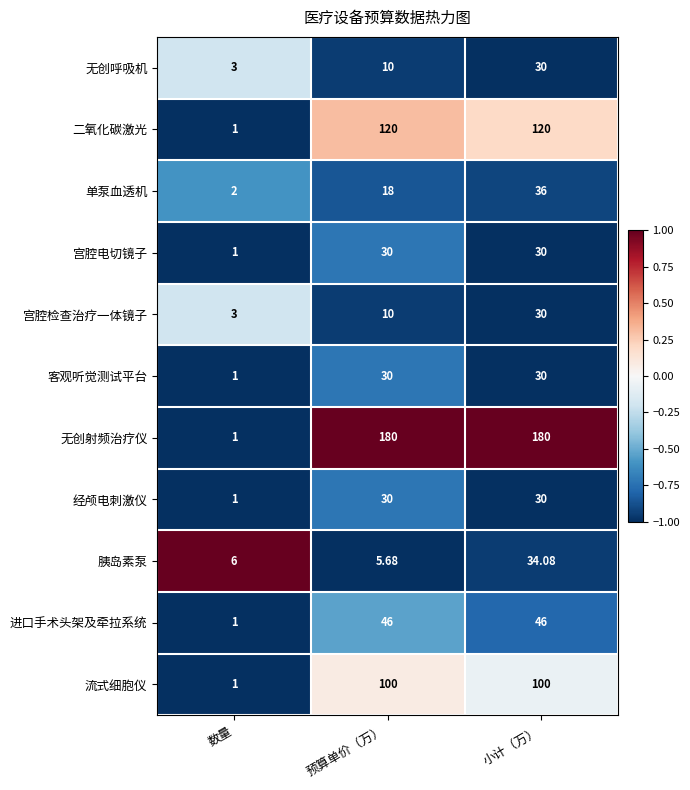

At which label is 无创射频治疗仪 closest to 90?

数量